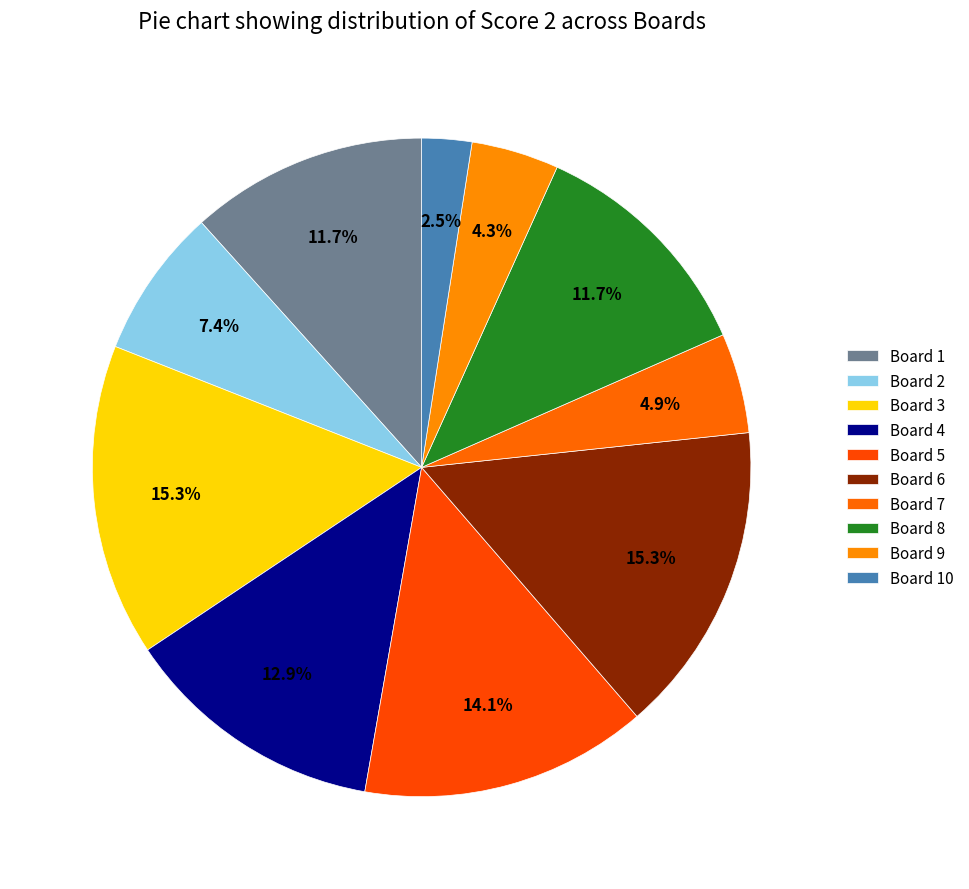

Between Board 2 and Board 10, which is larger?

Board 2